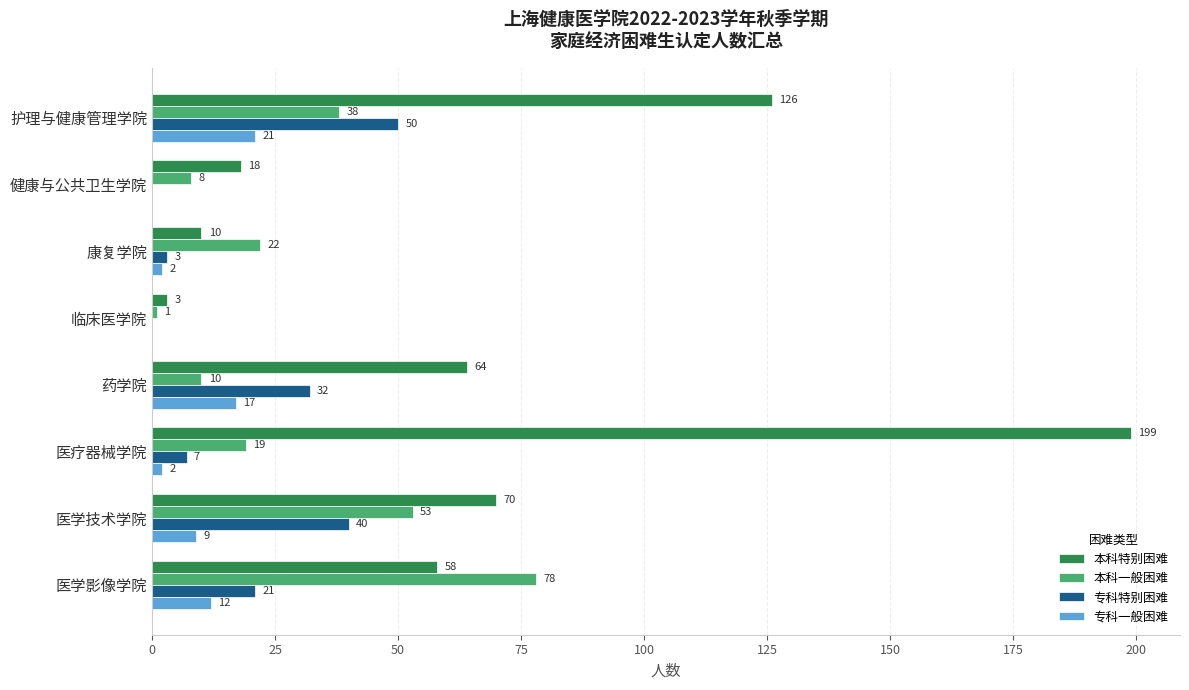

True or false: 本科一般困难 has a value of 1 at 临床医学院.

True